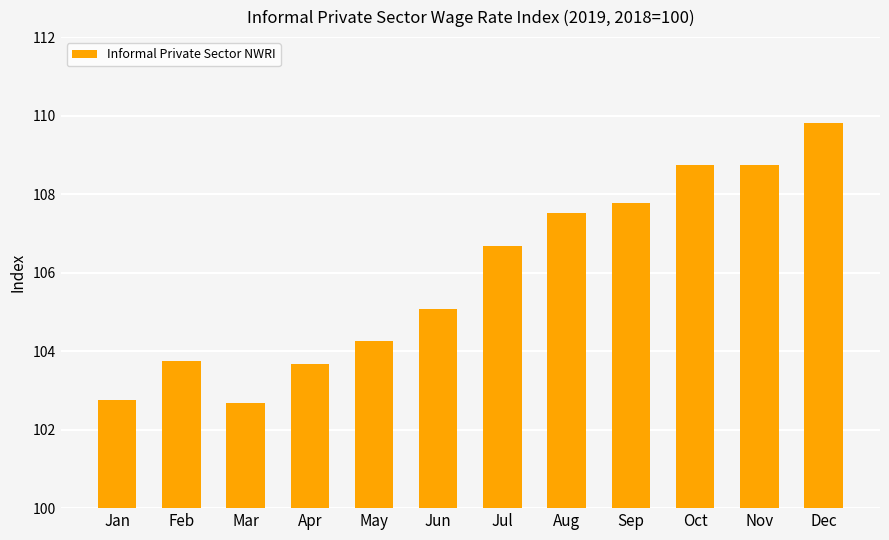

What is the ratio of the value at Apr to the value at Mar?

1.0